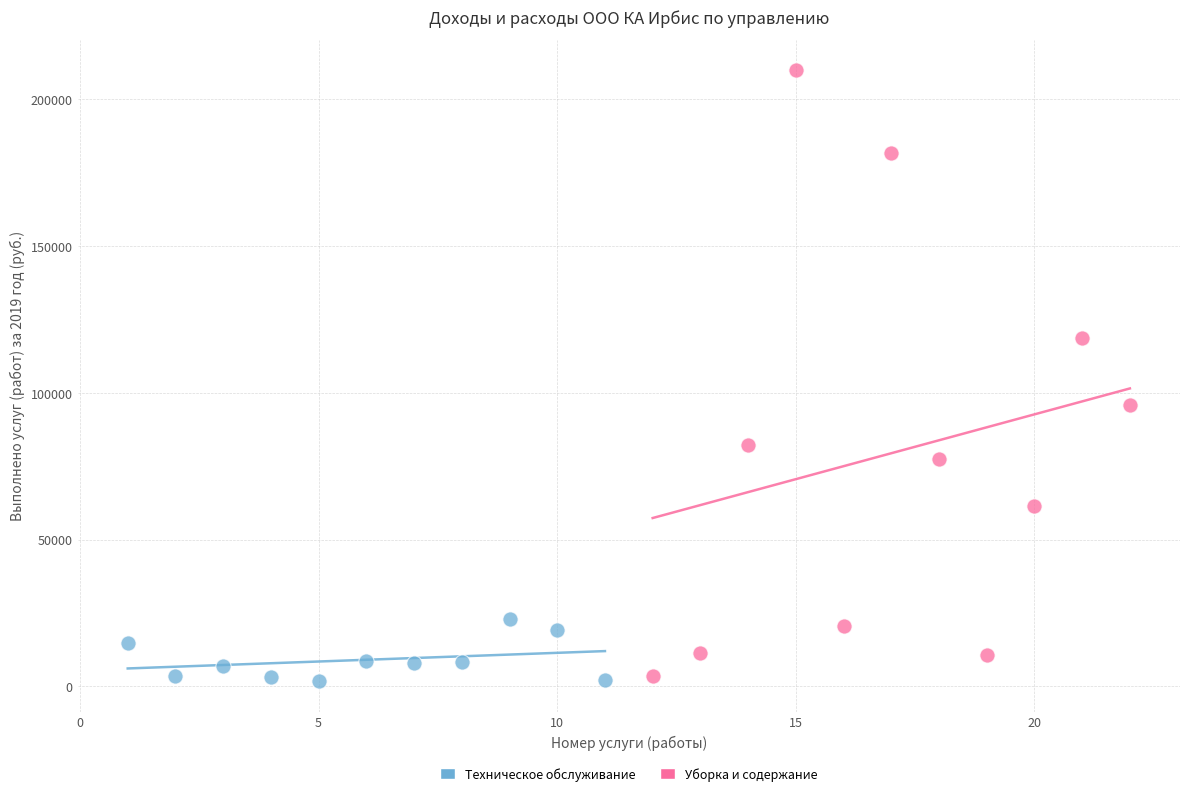

Which series reaches the minimum Y coordinate?

Техническое обслуживание